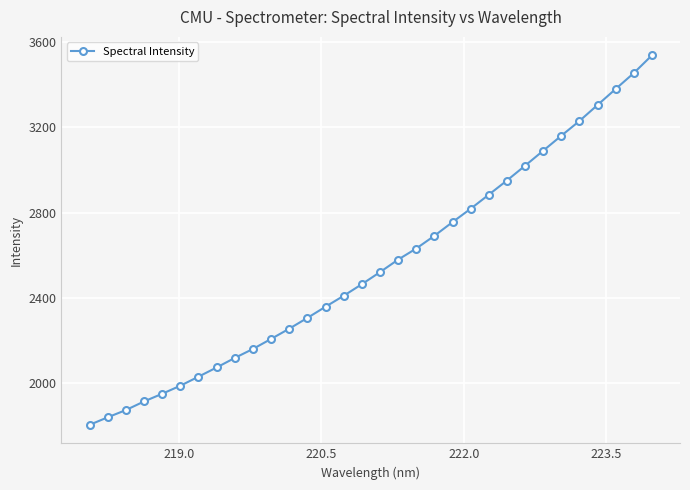

How many data points are less than 2519?

16